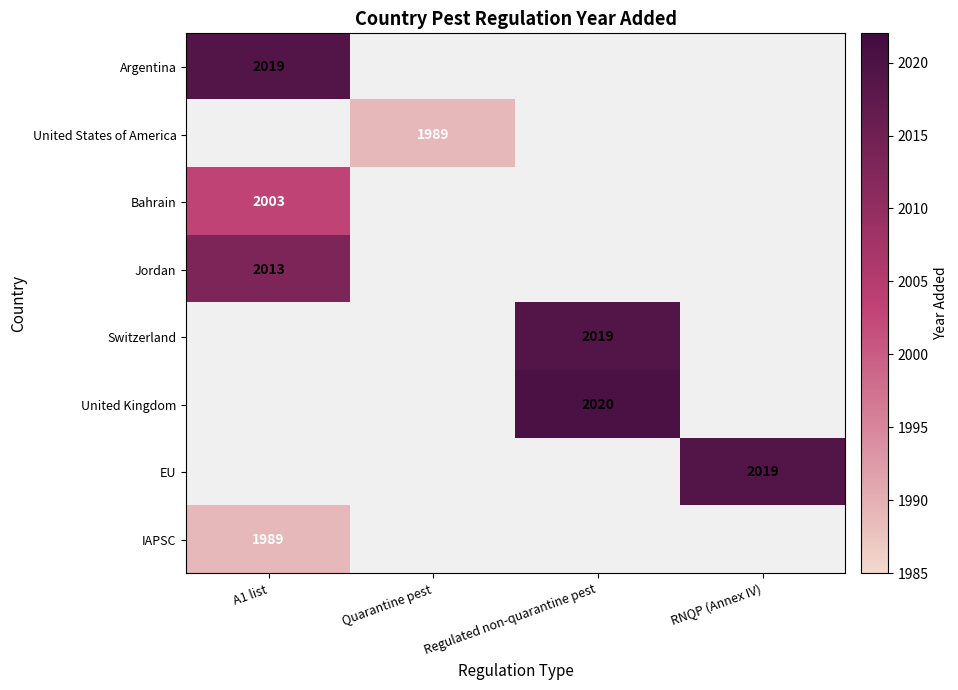

The value of United States of America at Quarantine pest is 2966. True or false?

False